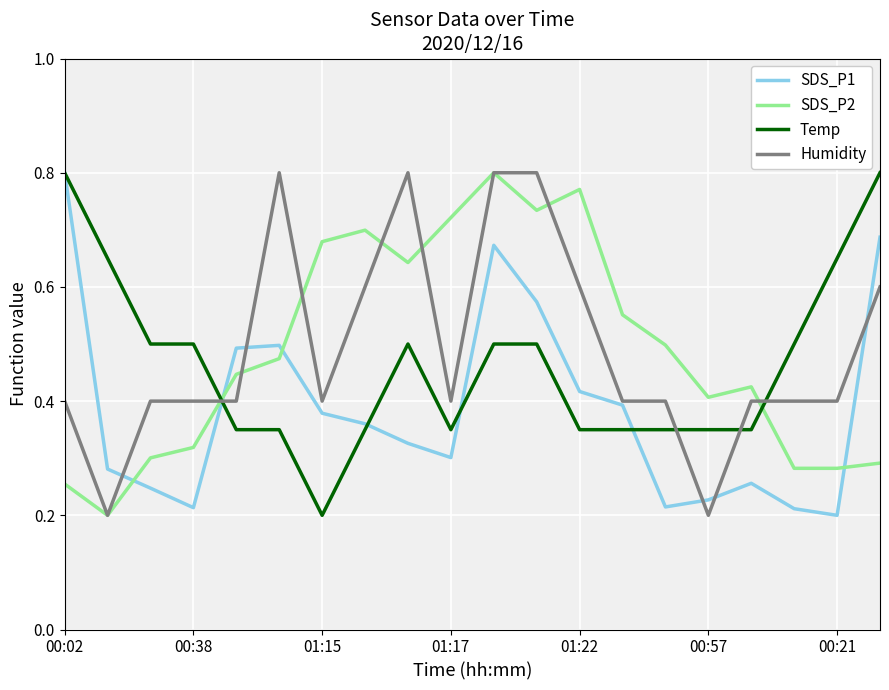

How many intersections are there between SDS_P1 and SDS_P2?

4